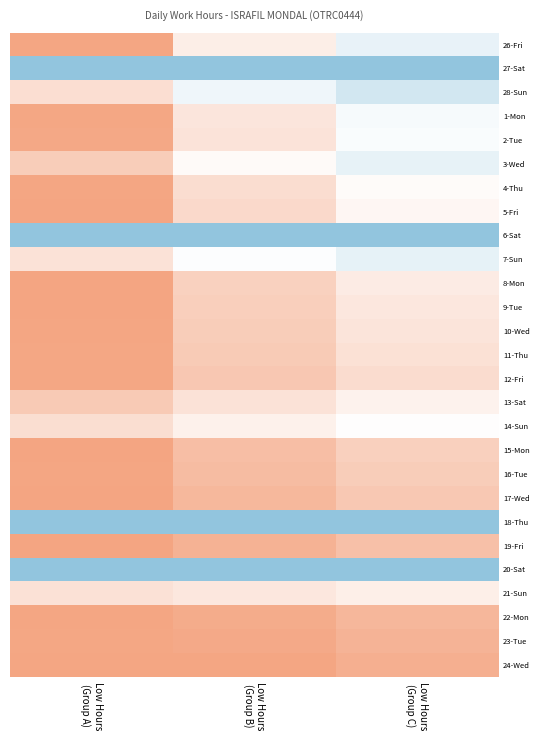

Reading left to right, extract all data points from this chart.

26-Fri: Low Hours
(Group A)=14.1	Low Hours
(Group B)=8.4	Low Hours
(Group C)=5.6
27-Sat: Low Hours
(Group A)=0.0	Low Hours
(Group B)=0.0	Low Hours
(Group C)=0.0
28-Sun: Low Hours
(Group A)=9.7	Low Hours
(Group B)=6.1	Low Hours
(Group C)=4.3
1-Mon: Low Hours
(Group A)=14.0	Low Hours
(Group B)=9.1	Low Hours
(Group C)=6.5
2-Tue: Low Hours
(Group A)=13.9	Low Hours
(Group B)=9.2	Low Hours
(Group C)=6.8
3-Wed: Low Hours
(Group A)=11.0	Low Hours
(Group B)=7.5	Low Hours
(Group C)=5.6
4-Thu: Low Hours
(Group A)=14.1	Low Hours
(Group B)=9.8	Low Hours
(Group C)=7.4
5-Fri: Low Hours
(Group A)=14.2	Low Hours
(Group B)=10.0	Low Hours
(Group C)=7.8
6-Sat: Low Hours
(Group A)=0.0	Low Hours
(Group B)=0.0	Low Hours
(Group C)=0.0
7-Sun: Low Hours
(Group A)=9.4	Low Hours
(Group B)=6.9	Low Hours
(Group C)=5.5
8-Mon: Low Hours
(Group A)=14.2	Low Hours
(Group B)=10.7	Low Hours
(Group C)=8.7
9-Tue: Low Hours
(Group A)=14.2	Low Hours
(Group B)=10.9	Low Hours
(Group C)=9.0
10-Wed: Low Hours
(Group A)=14.1	Low Hours
(Group B)=11.0	Low Hours
(Group C)=9.2
11-Thu: Low Hours
(Group A)=14.0	Low Hours
(Group B)=11.2	Low Hours
(Group C)=9.5
12-Fri: Low Hours
(Group A)=14.1	Low Hours
(Group B)=11.5	Low Hours
(Group C)=9.8
13-Sat: Low Hours
(Group A)=11.2	Low Hours
(Group B)=9.3	Low Hours
(Group C)=8.1
14-Sun: Low Hours
(Group A)=9.7	Low Hours
(Group B)=8.2	Low Hours
(Group C)=7.2
15-Mon: Low Hours
(Group A)=14.1	Low Hours
(Group B)=12.2	Low Hours
(Group C)=10.7
16-Tue: Low Hours
(Group A)=14.1	Low Hours
(Group B)=12.4	Low Hours
(Group C)=11.0
17-Wed: Low Hours
(Group A)=14.2	Low Hours
(Group B)=12.7	Low Hours
(Group C)=11.4
18-Thu: Low Hours
(Group A)=0.0	Low Hours
(Group B)=0.0	Low Hours
(Group C)=0.0
19-Fri: Low Hours
(Group A)=14.2	Low Hours
(Group B)=13.1	Low Hours
(Group C)=12.0
20-Sat: Low Hours
(Group A)=0.0	Low Hours
(Group B)=0.0	Low Hours
(Group C)=0.0
21-Sun: Low Hours
(Group A)=9.4	Low Hours
(Group B)=9.0	Low Hours
(Group C)=8.4
22-Mon: Low Hours
(Group A)=14.1	Low Hours
(Group B)=13.6	Low Hours
(Group C)=12.8
23-Tue: Low Hours
(Group A)=14.0	Low Hours
(Group B)=13.8	Low Hours
(Group C)=13.0
24-Wed: Low Hours
(Group A)=14.1	Low Hours
(Group B)=14.1	Low Hours
(Group C)=13.4